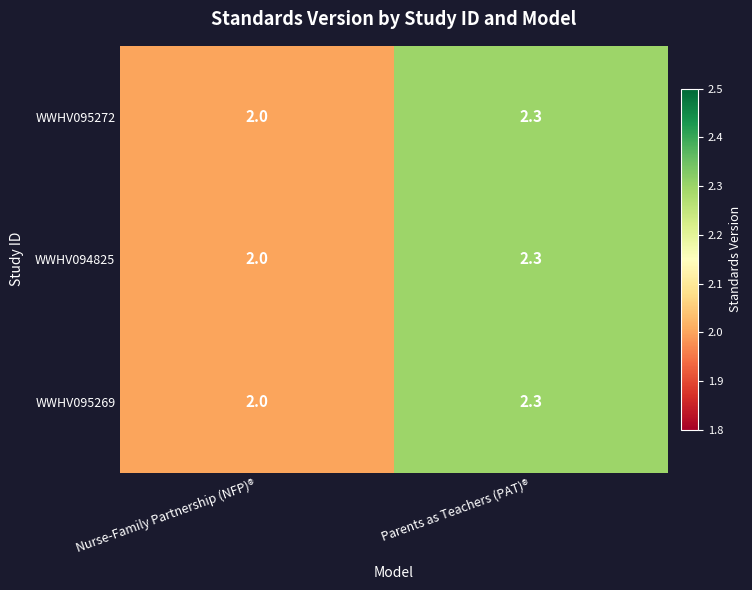

Is the value of WWHV095272 at Parents as Teachers (PAT)® greater than the value of WWHV095269 at Nurse-Family Partnership (NFP)®?

Yes